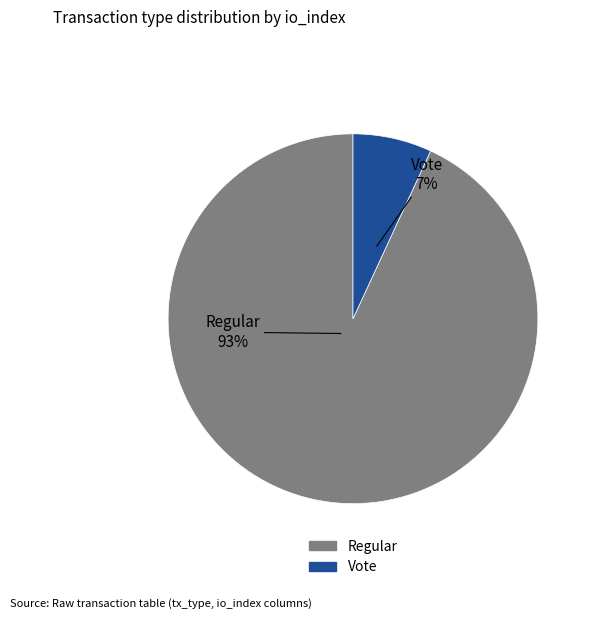

Do Vote and Regular together represent more than half of the pie?

Yes